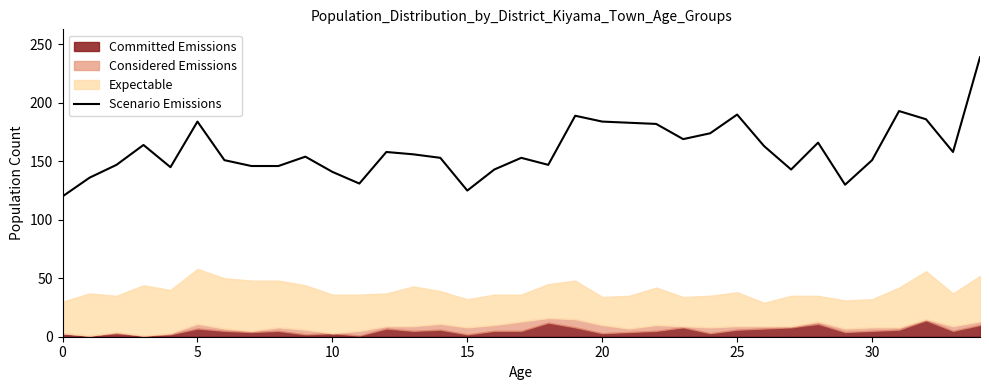

Where is the data nearest to the value 179?

22